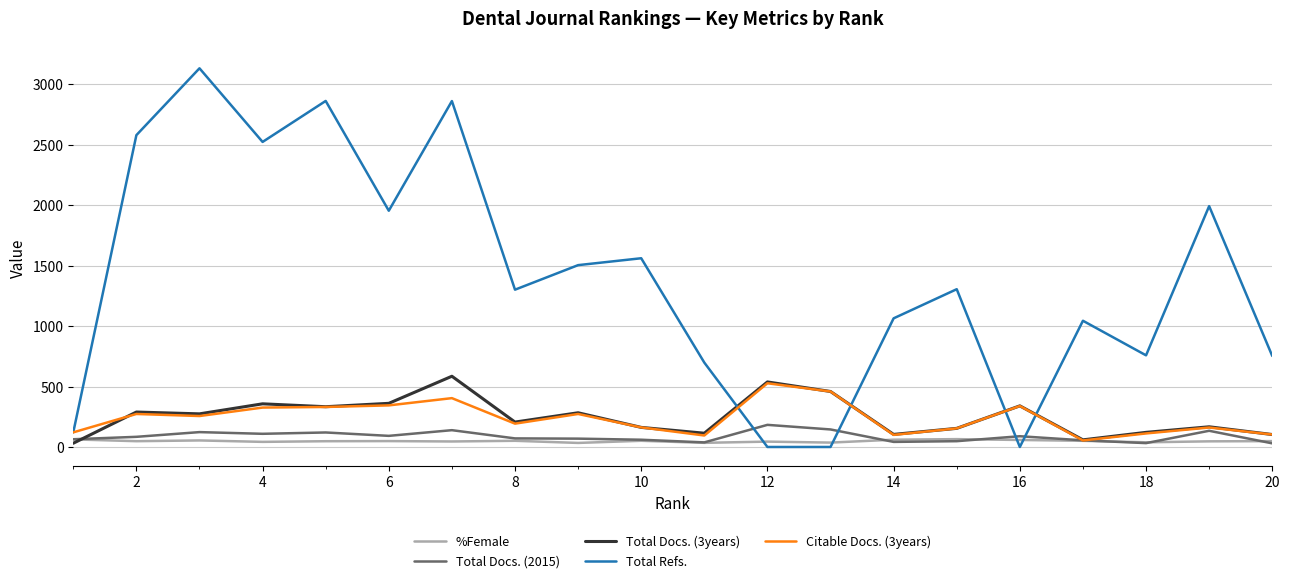

What is the greatest value displayed?

3132.0